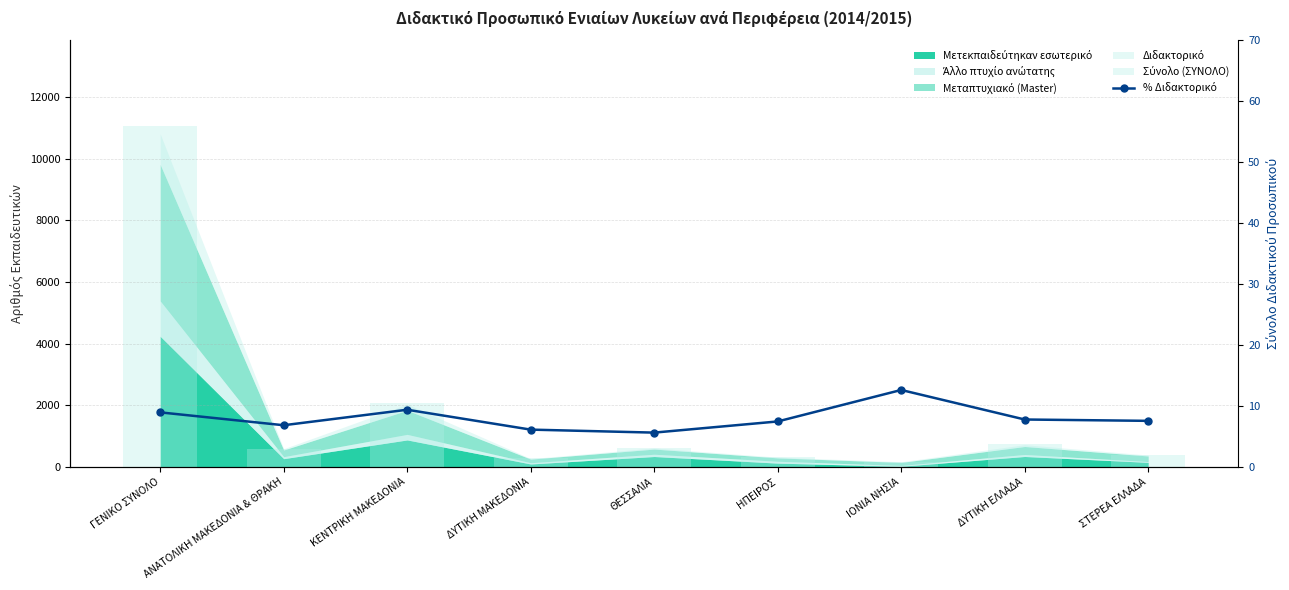

Which label corresponds to the smallest value in the chart?

ΘΕΣΣΑΛΙΑ